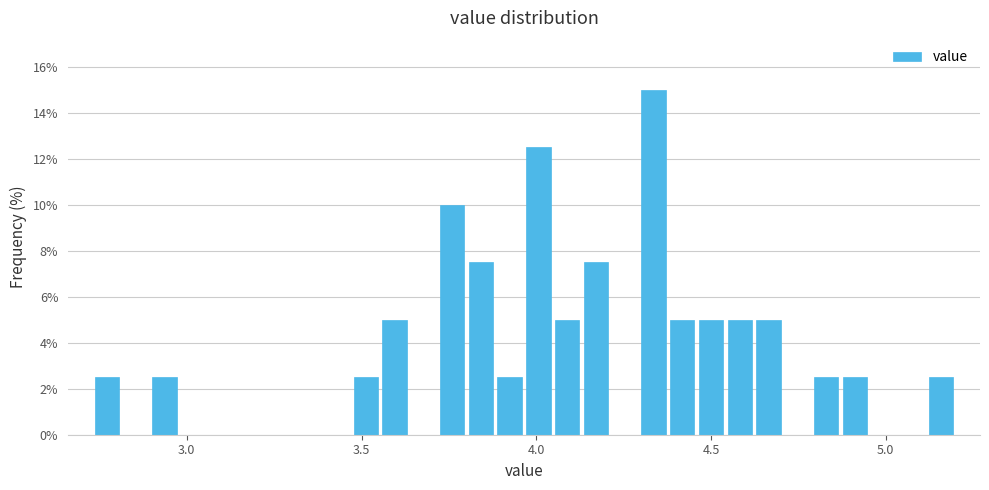

Around what value on the x-axis is the tallest bar? Give the approximate position of its centre, as read against the axis.

4.35